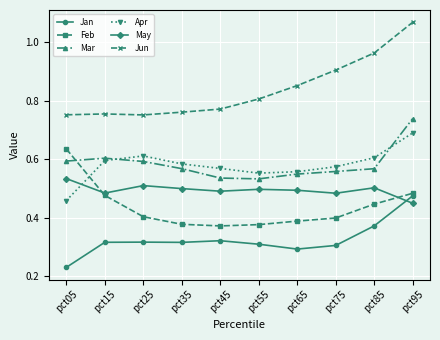

Which label corresponds to the smallest value in the chart?

pct05